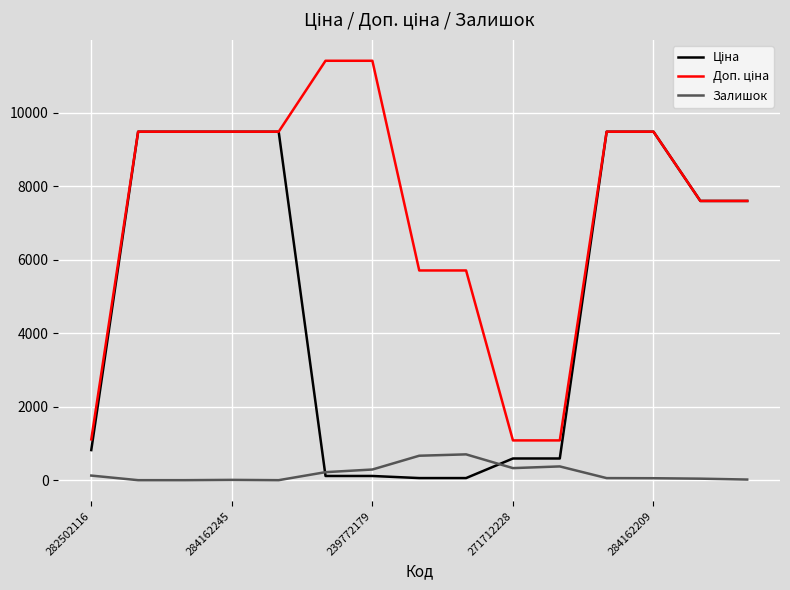

True or false: Залишок has more than 1 interior local peaks.

True